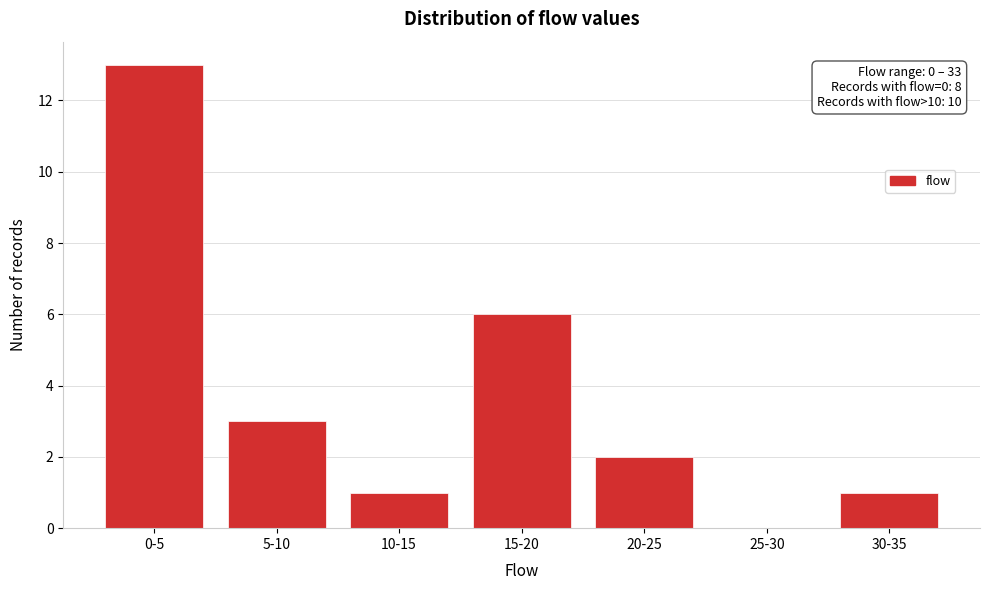

Reading left to right, what are all the values shown in this chart?

0-5=13	5-10=3	10-15=1	15-20=6	20-25=2	25-30=0	30-35=1